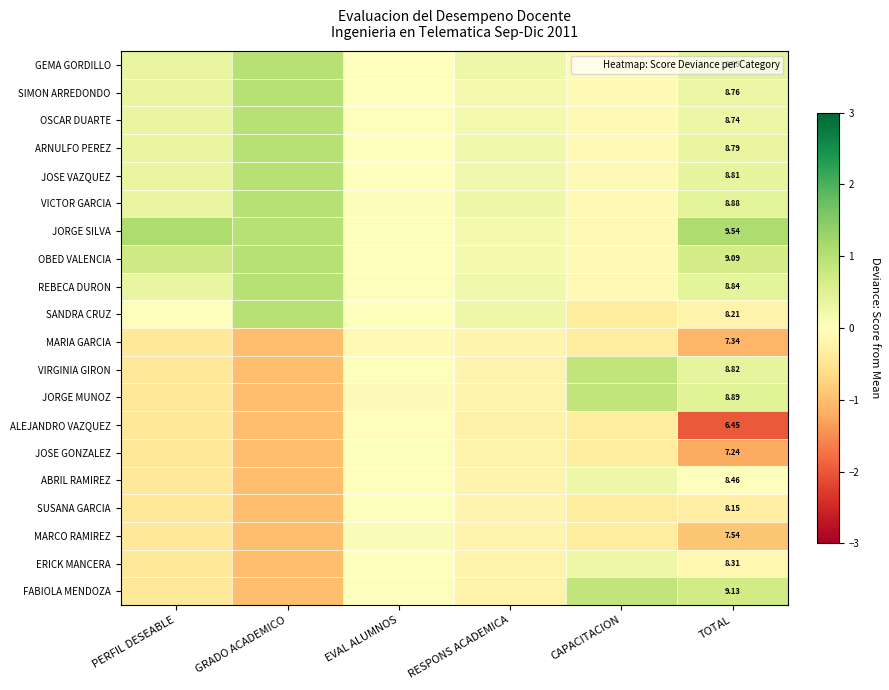

How many values in OSCAR DUARTE are above zero?

4